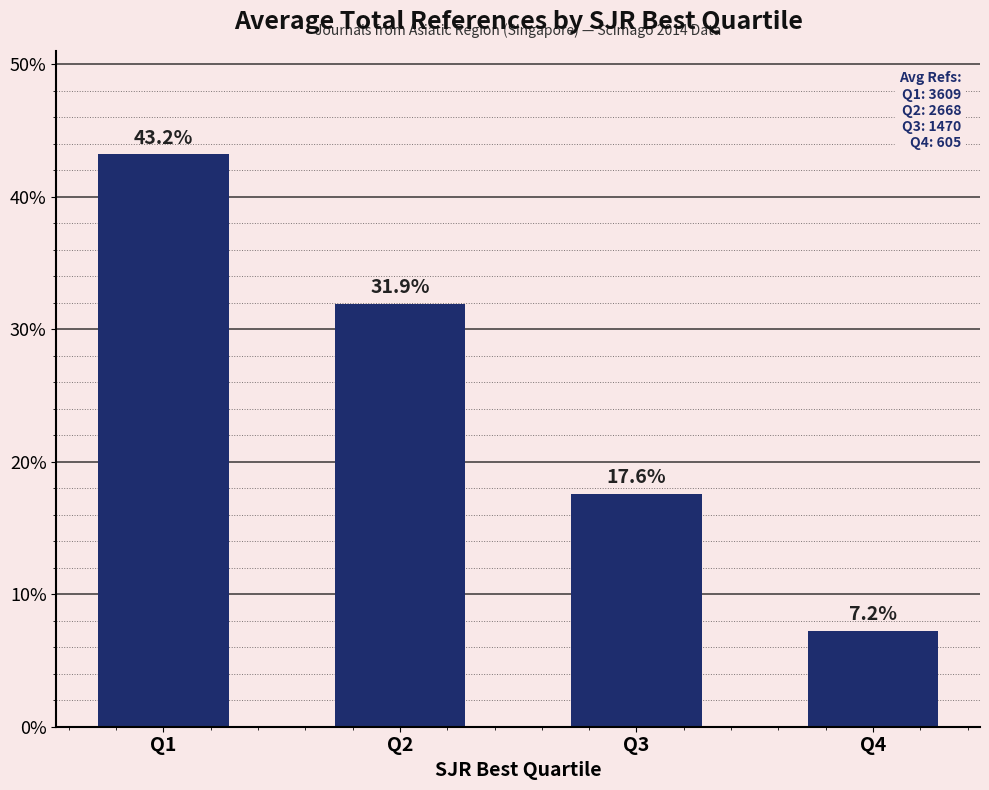

The chart shows a value of 18.6 at Q2. True or false?

False